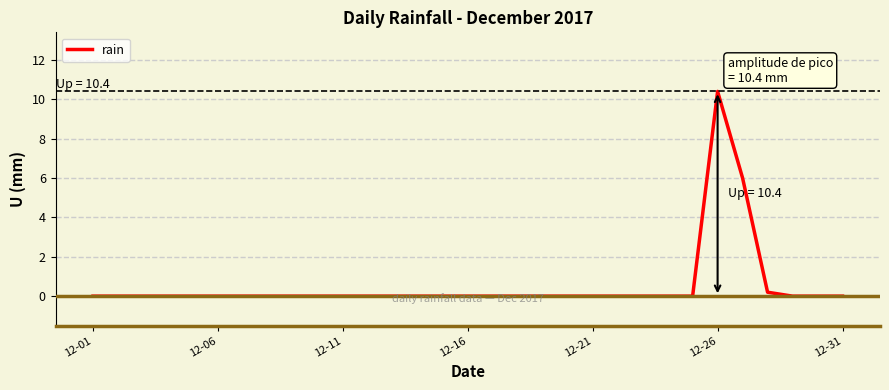

What is the maximum value shown in the chart?

10.4